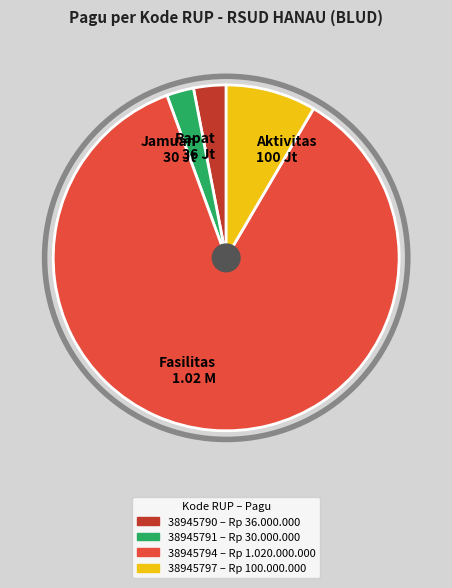

What is the ratio of the value at Jamuan 30 Jt to the value at Aktivitas 100 Jt?

0.3